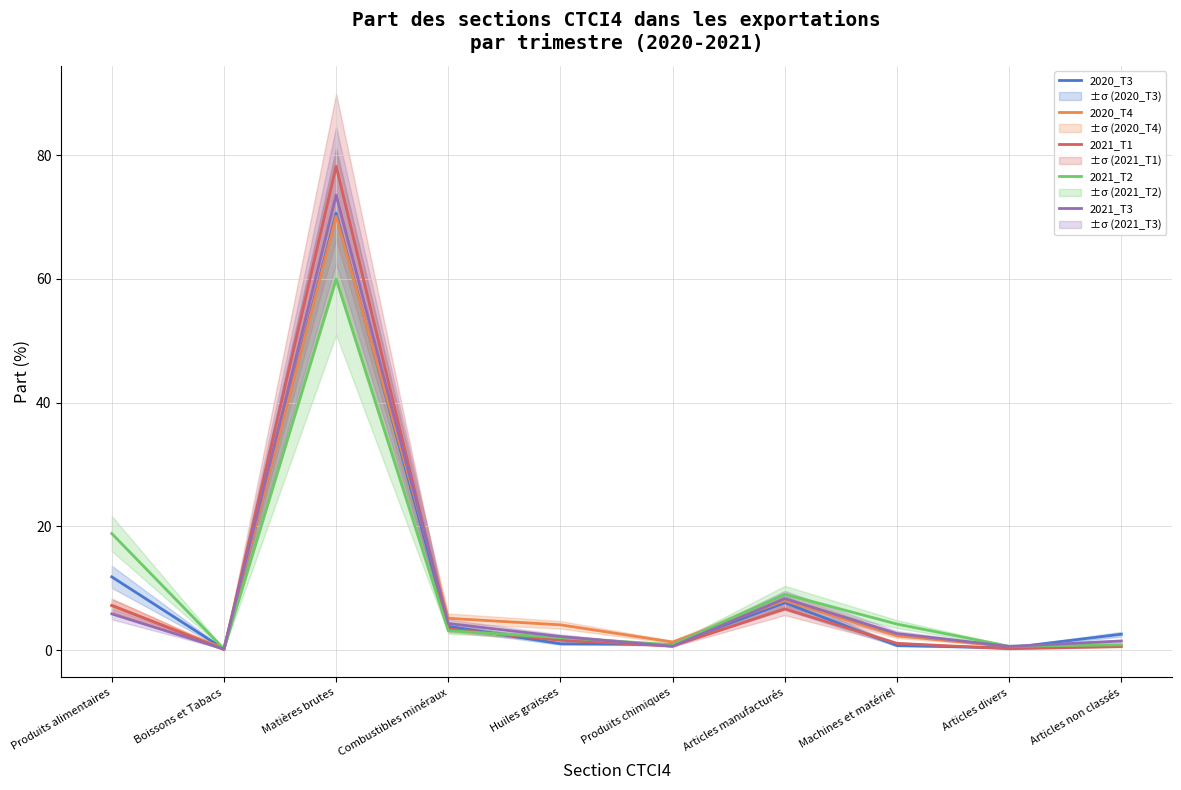

What is the minimum value shown in the chart?

0.1